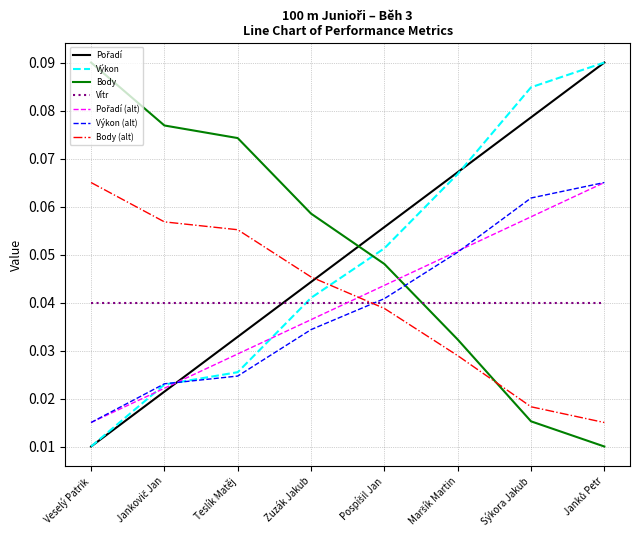

After their last crossing, which series has the higher values: Výkon (alt) or Body (alt)?

Výkon (alt)